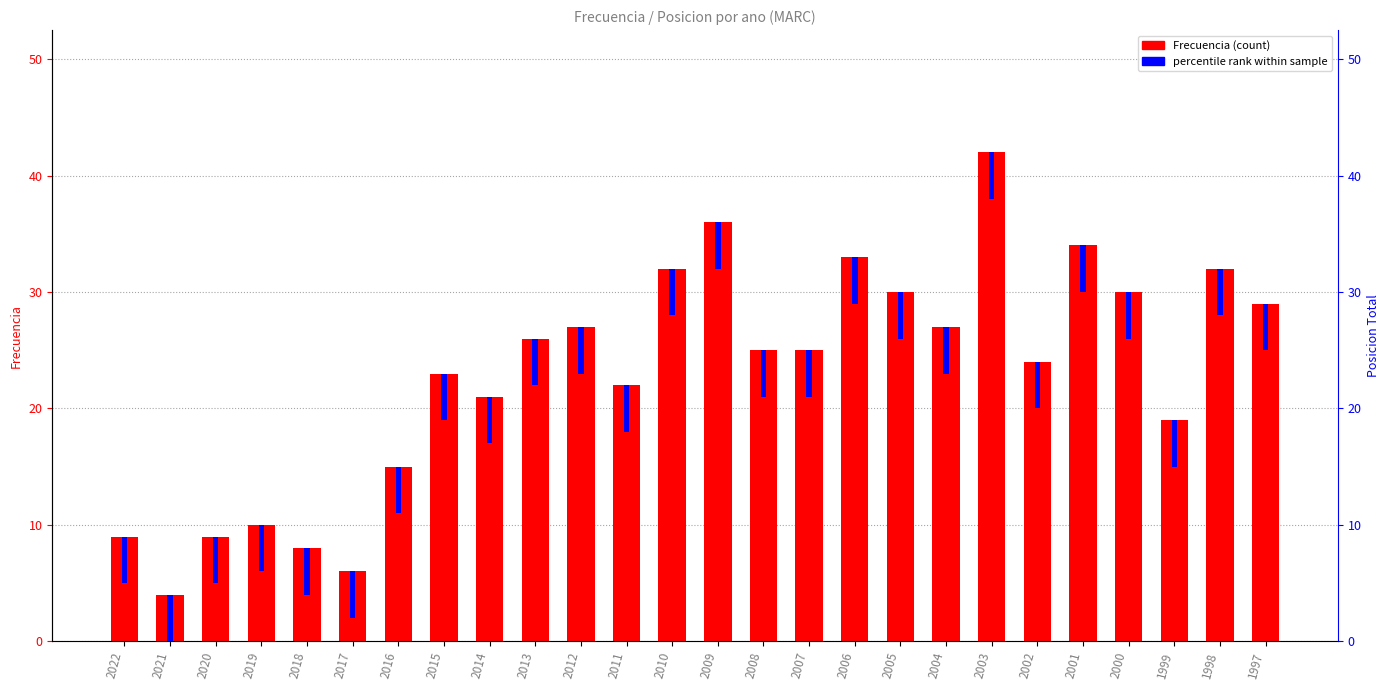

What is the maximum value for Frecuencia (count)?

42